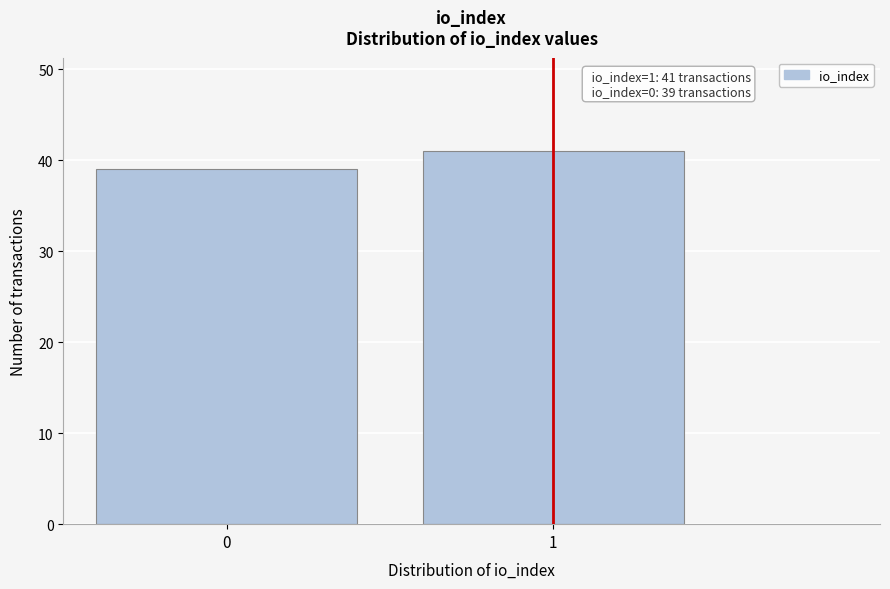

Reading left to right, transcribe all the data shown in this chart.

39	41